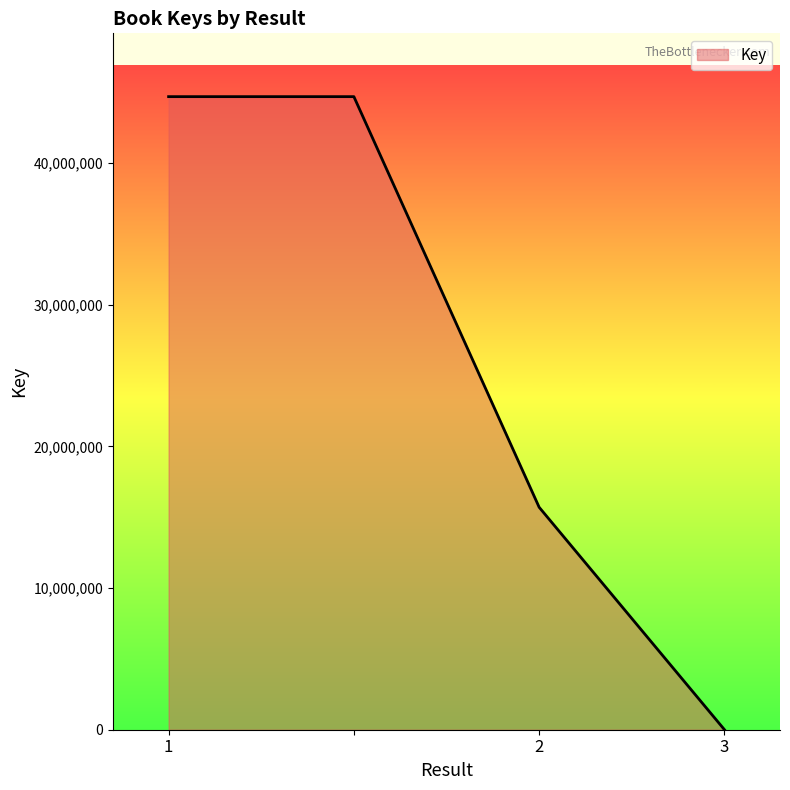

What is the sum of all values?

105102219